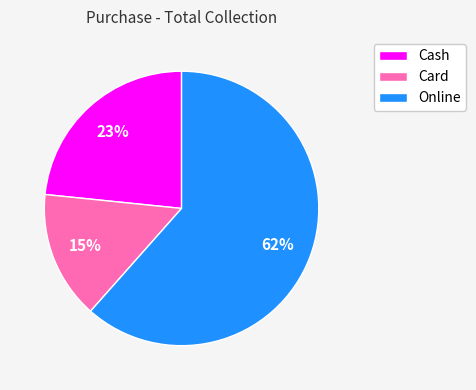

Rank the categories by value from lowest to highest.

Card, Cash, Online